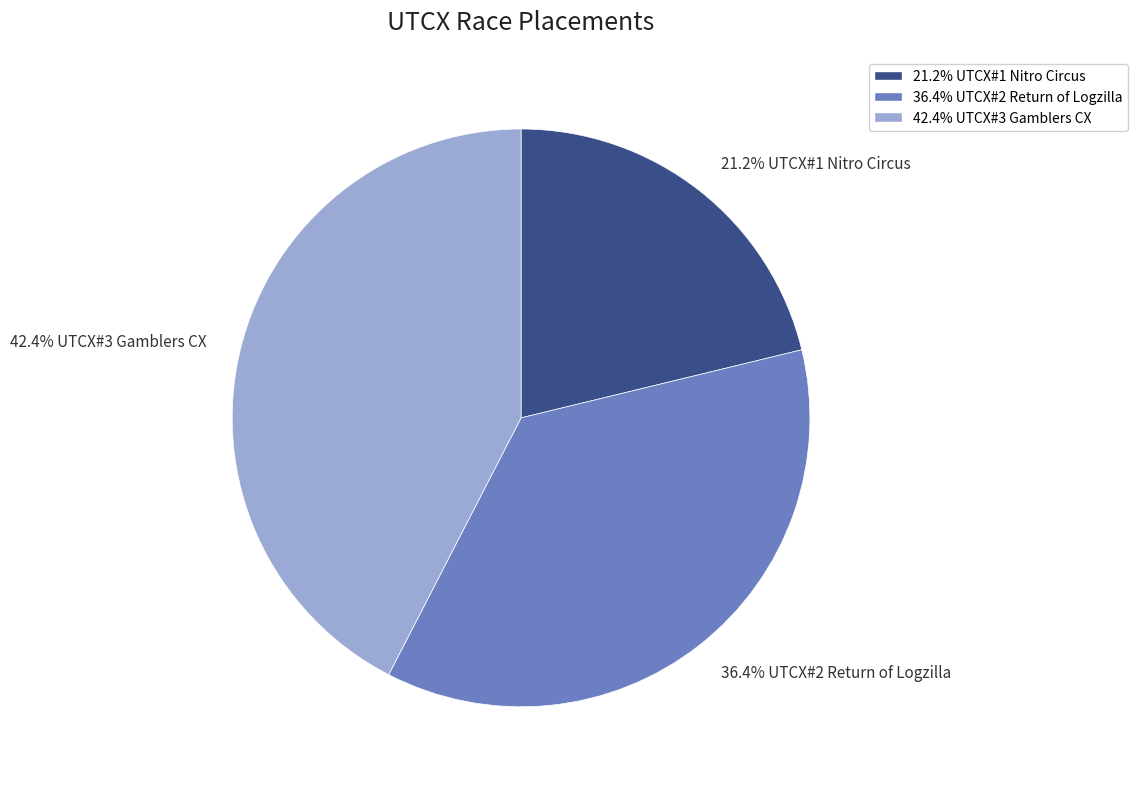

What percentage do 42.4% UTCX#3 Gamblers CX and 36.4% UTCX#2 Return of Logzilla together represent?

78.8%